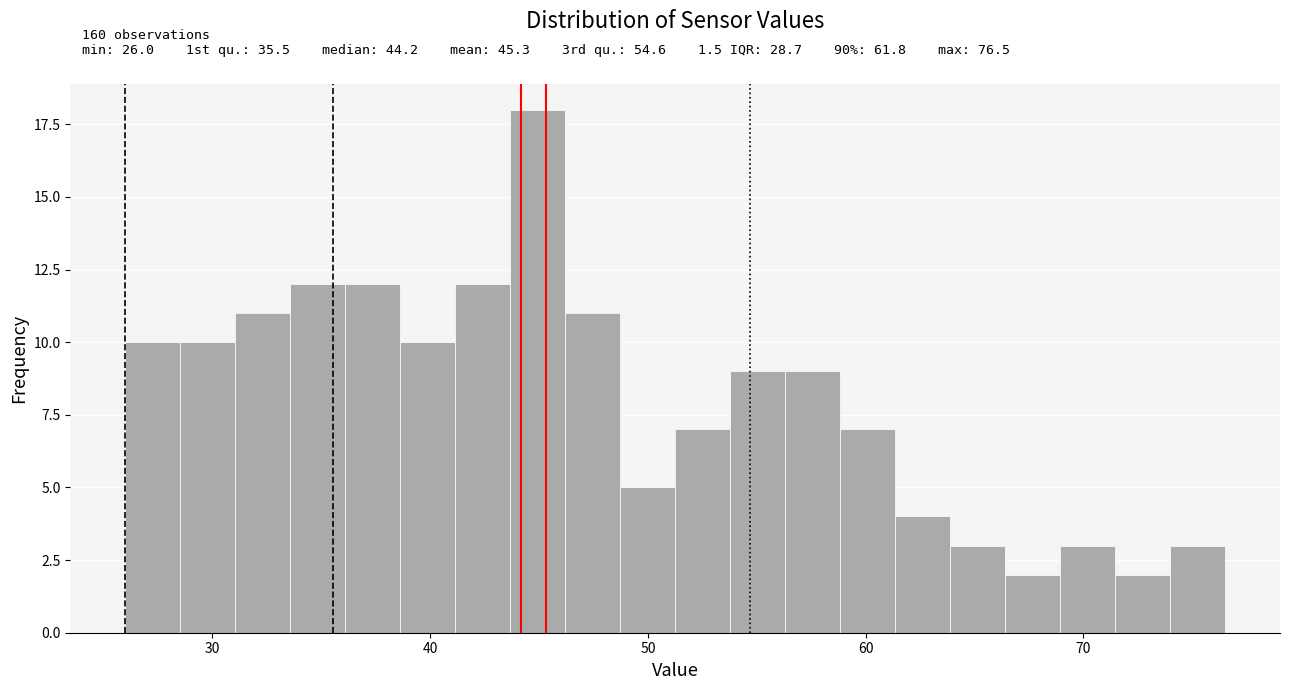

Around what value on the x-axis is the tallest bar? Give the approximate position of its centre, as read against the axis.

45